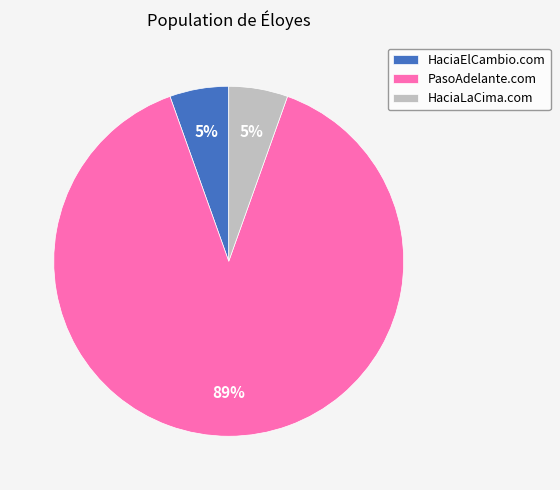

Is the sum of HaciaElCambio.com and PasoAdelante.com greater than half?

Yes